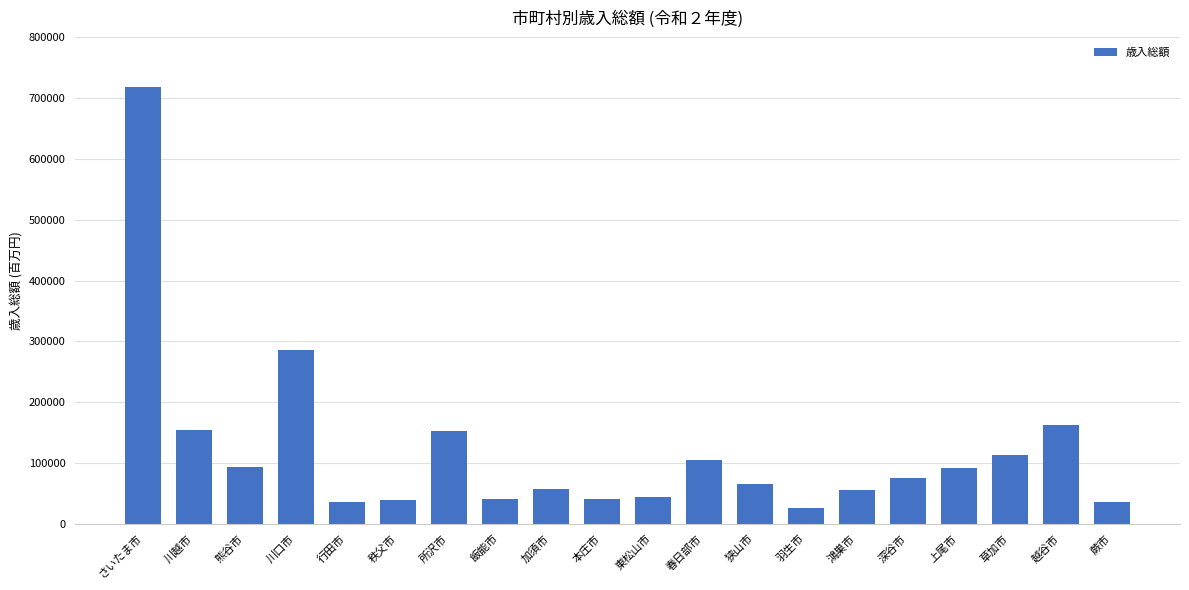

Which category has the lowest value across all series?

羽生市